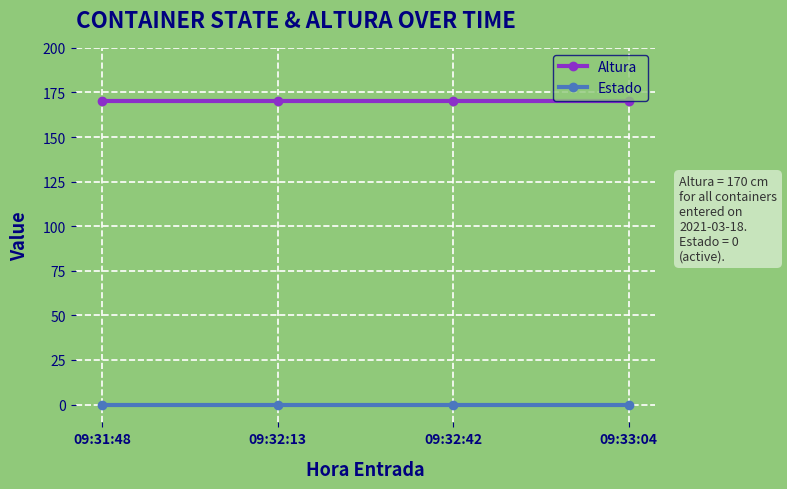

What are all the series names shown in the legend?

Altura, Estado